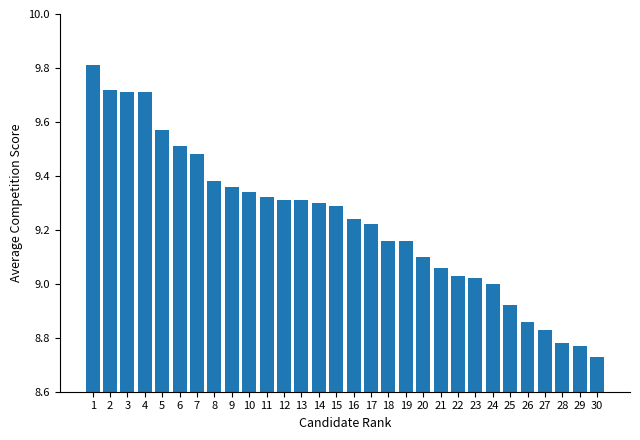

What is the sum of the values at 27 and 12?

18.1